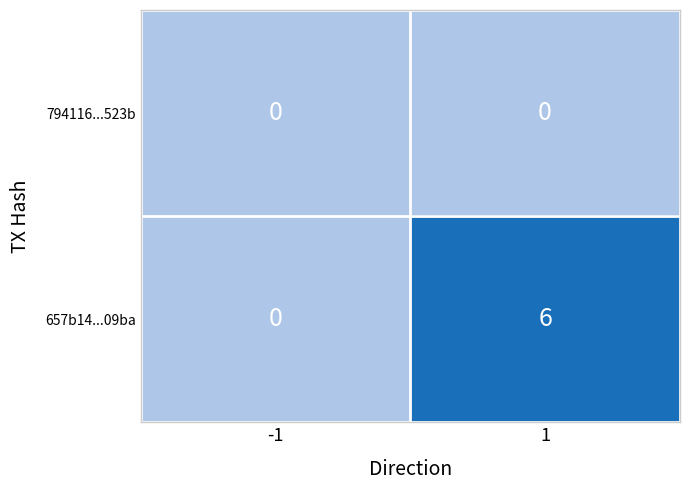

Which series changed the most between -1 and 1?

657b14...09ba